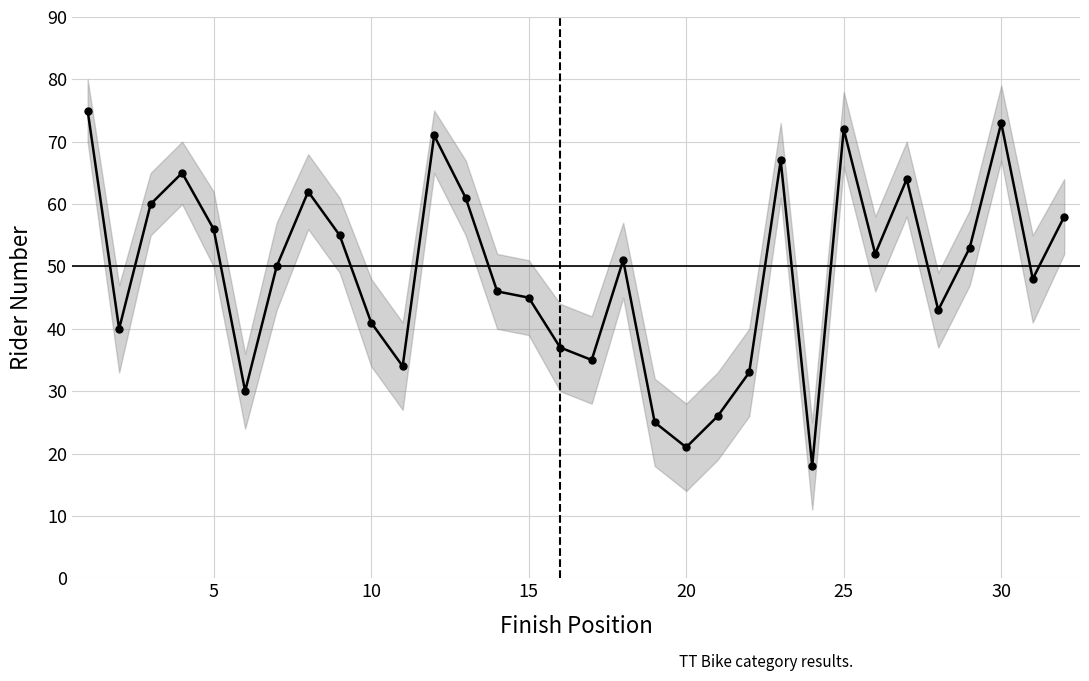

What is the greatest value displayed?

75